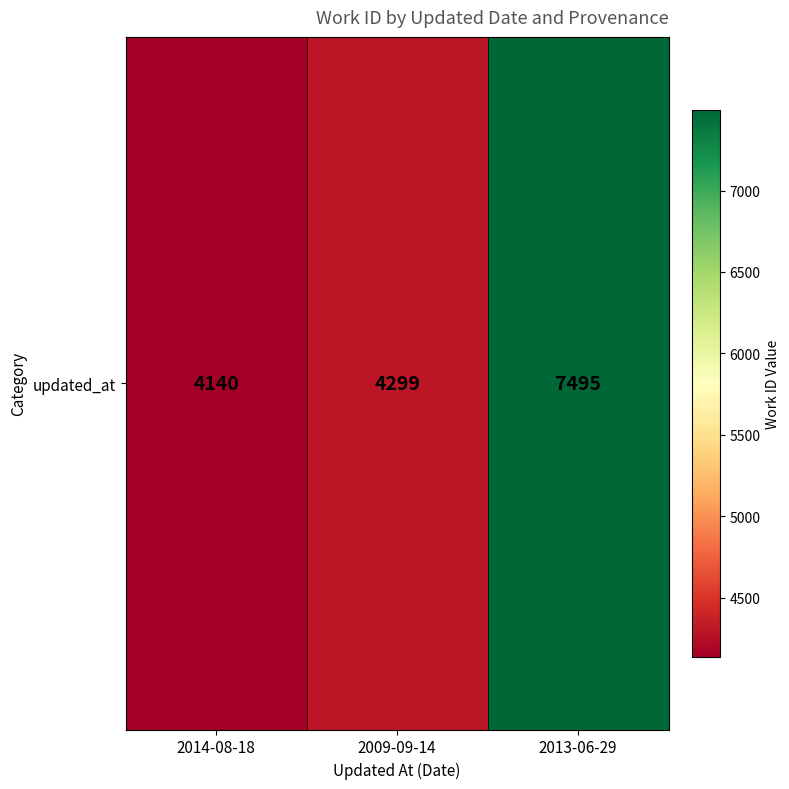

The chart shows a value of 4140 at 2014-08-18. True or false?

True